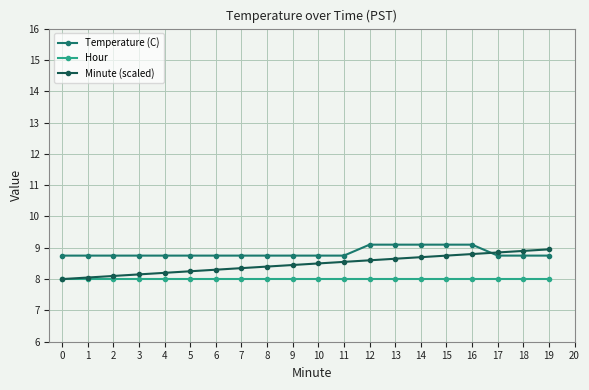

True or false: Hour and Temperature (C) cross at least once.

False